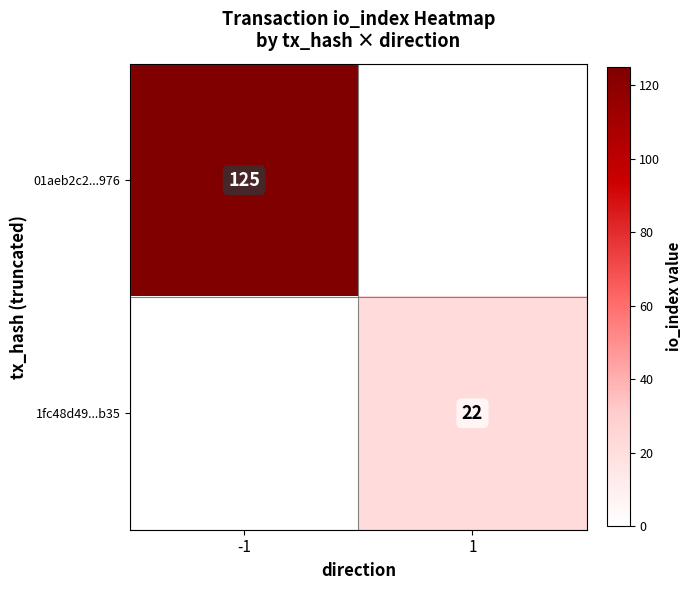

The value of 01aeb2c2...976 at -1 is 224. True or false?

False